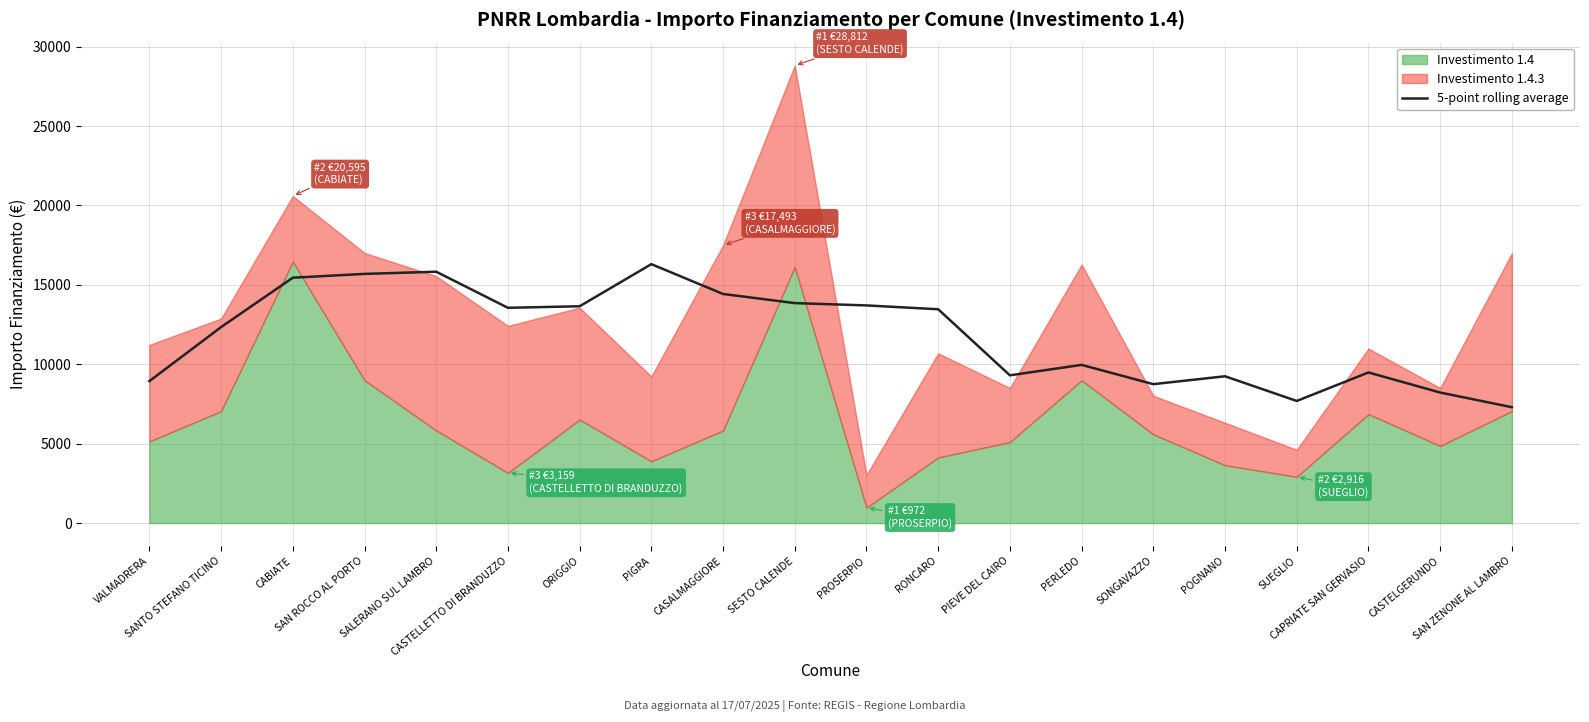

What is the value of the 12th point from the left?

13464.0